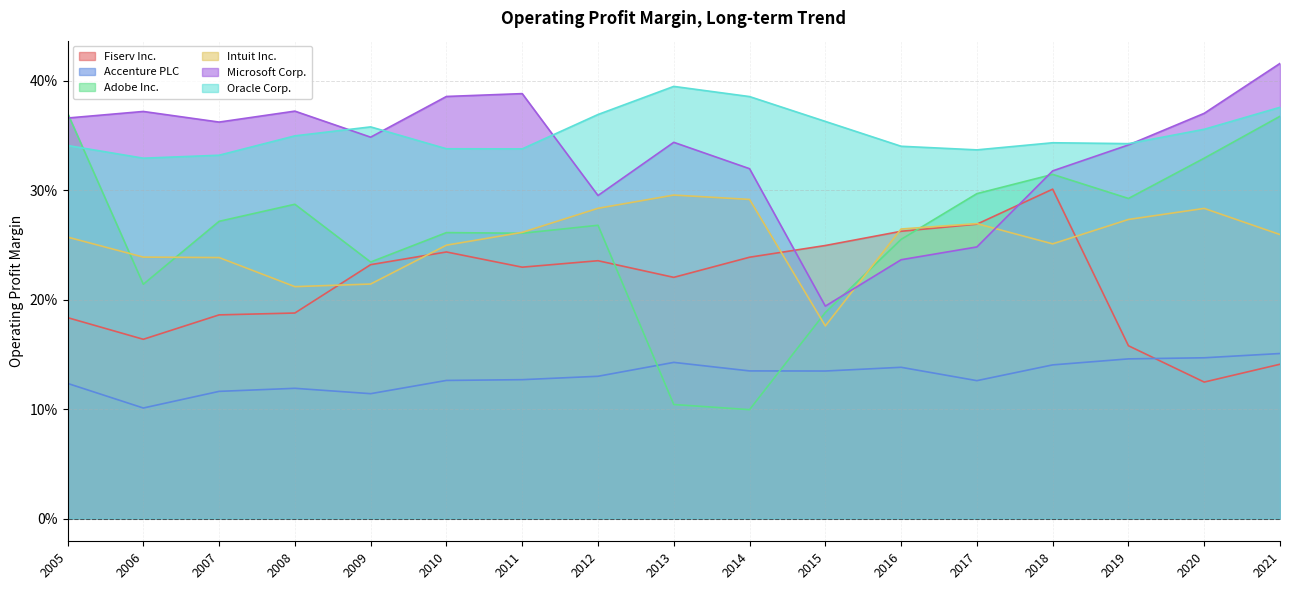

Which has a higher value, 2013 or 2006?

2013